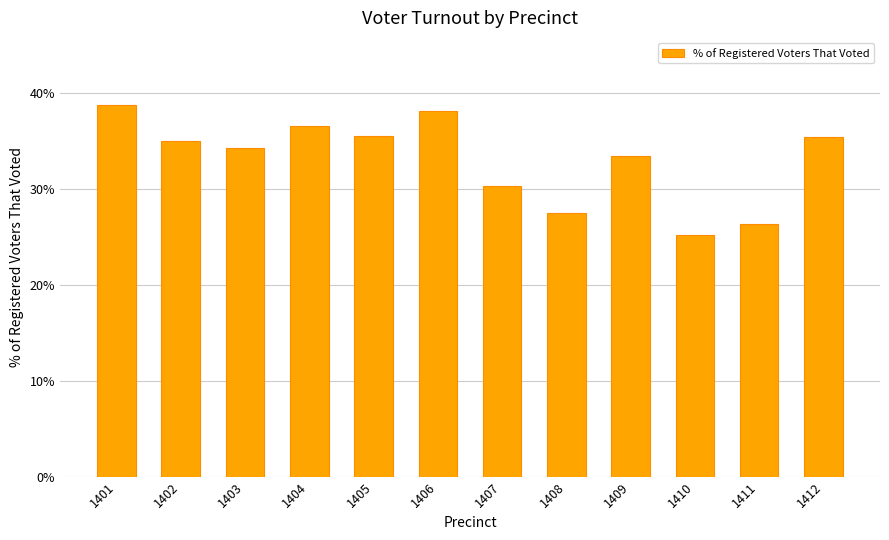

Where is the data nearest to the value 31?

1407